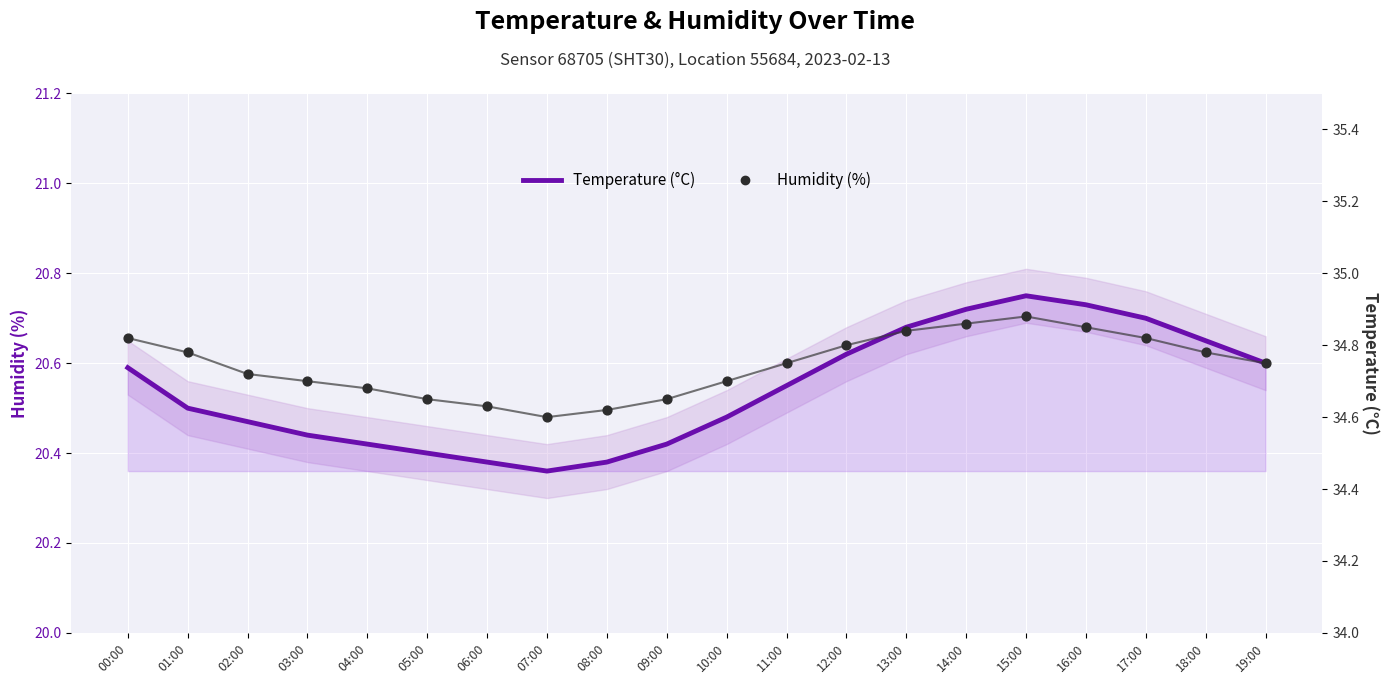

At how many categories does at least one series exceed 25?

20